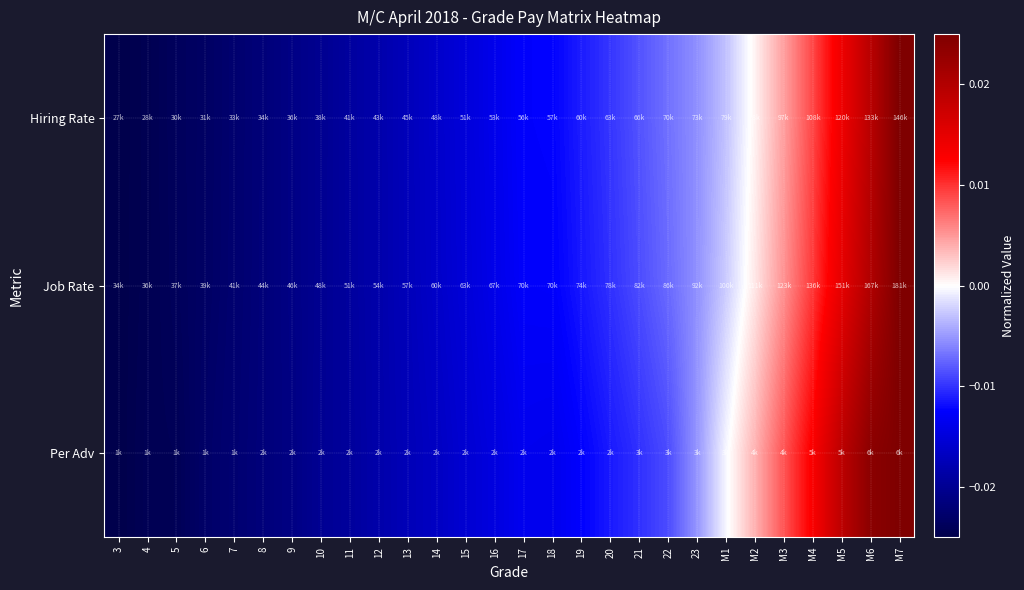

Count the number of data series in this chart.

3